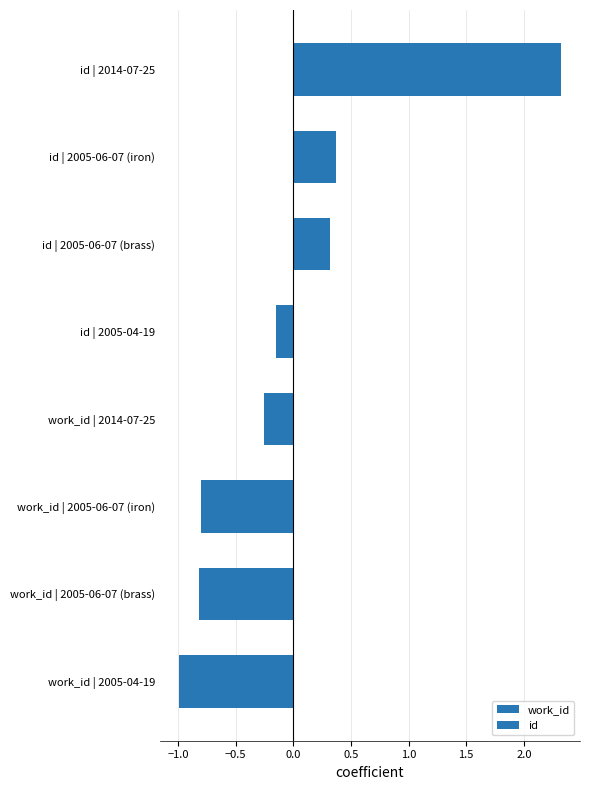

What are all the series names shown in the legend?

work_id, id